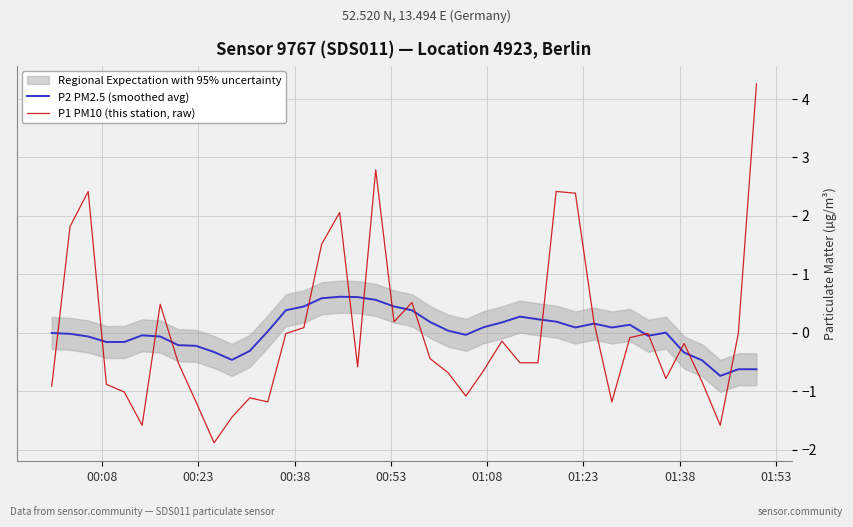

How many intersections are there between P1 PM10 (this station, raw) and P2 PM2.5 (smoothed avg)?

17